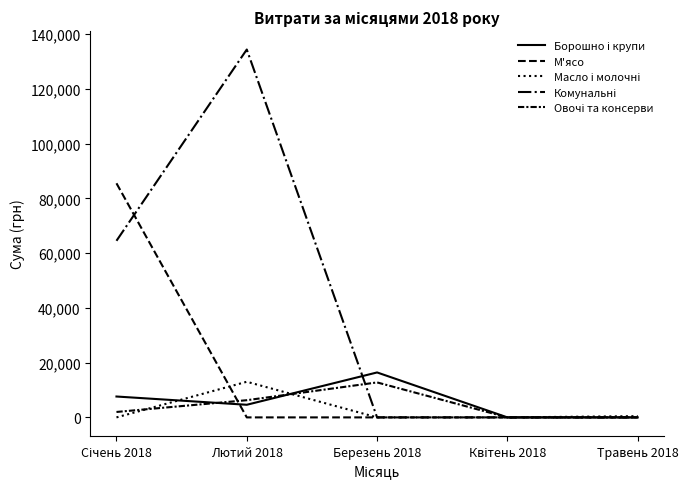

Does the chart display data point markers on the line(s)?

No